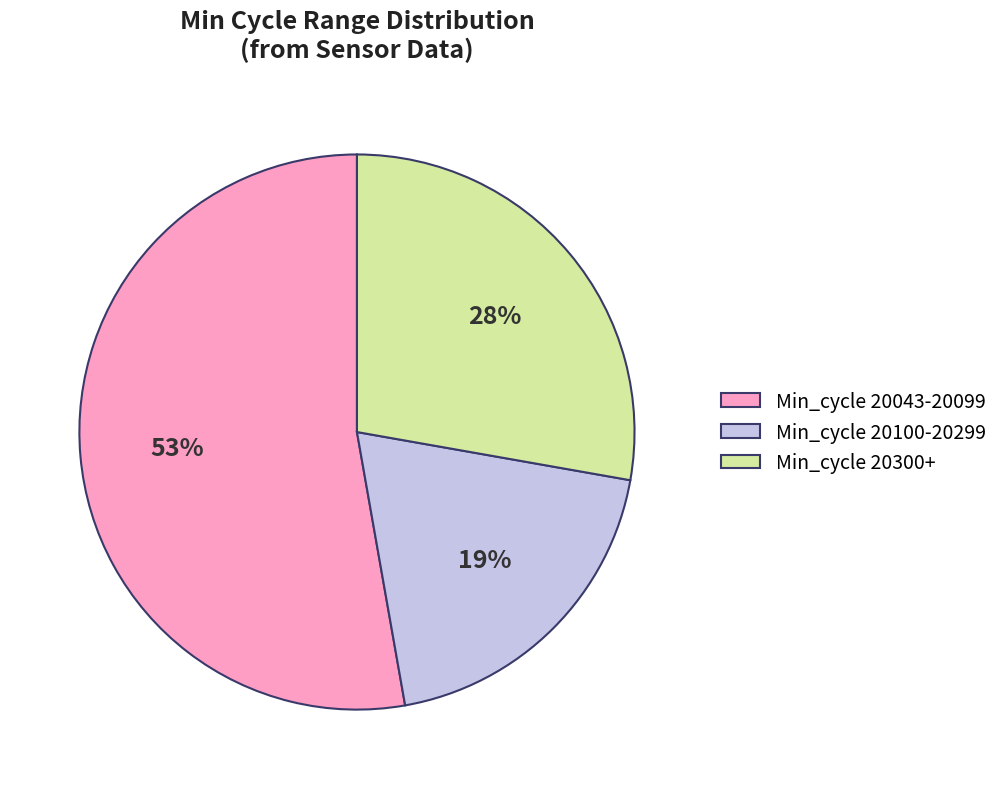

Rank the categories by value from lowest to highest.

Min_cycle 20100-20299, Min_cycle 20300+, Min_cycle 20043-20099